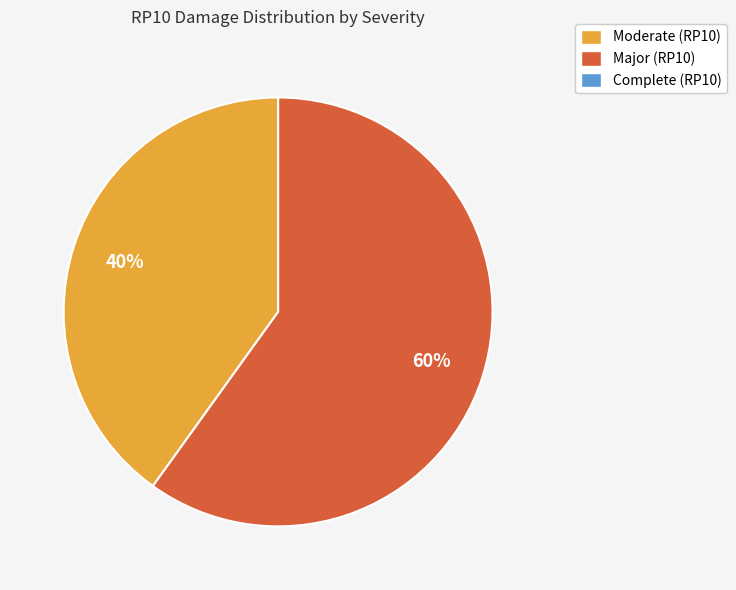

To the nearest percent, what percentage of the pie is Moderate?

40%